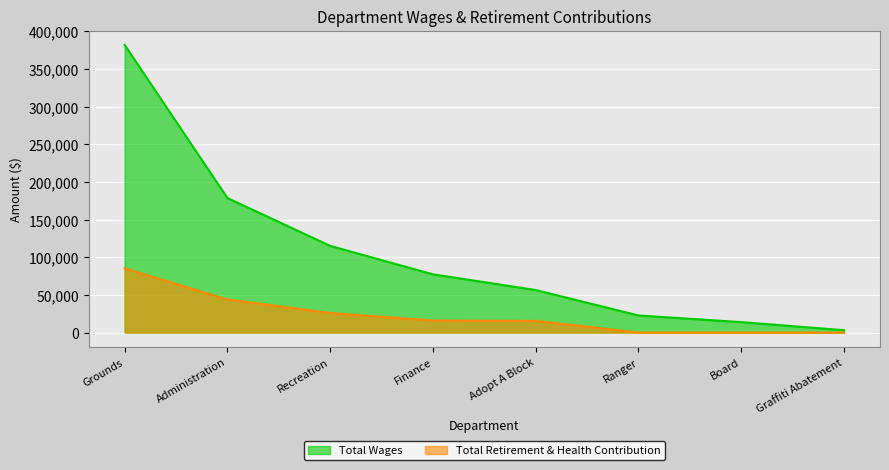

What are all the series names shown in the legend?

Total Wages, Total Retirement & Health Contribution